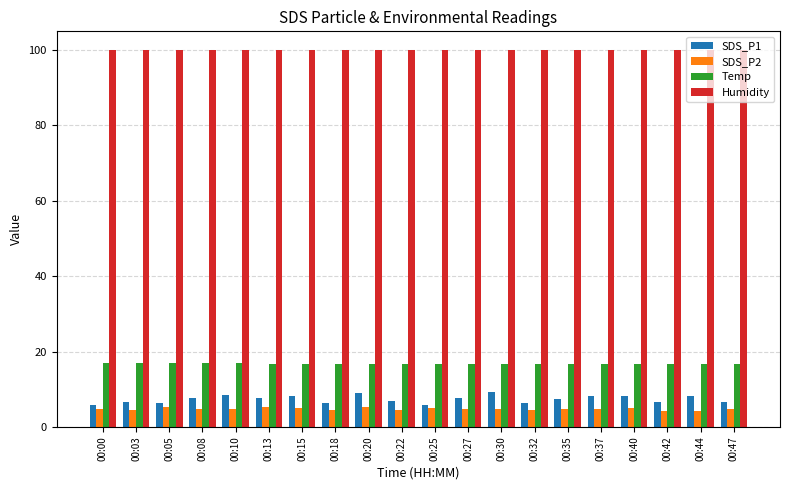

Which series has the widest spread of values?

SDS_P1